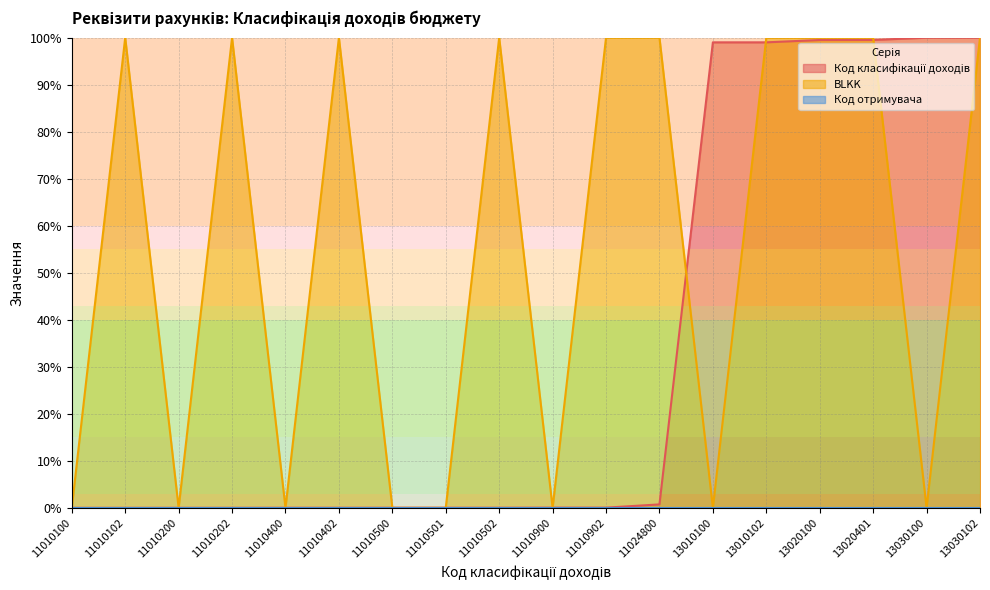

At which category is the sum across all series the highest?

13030102